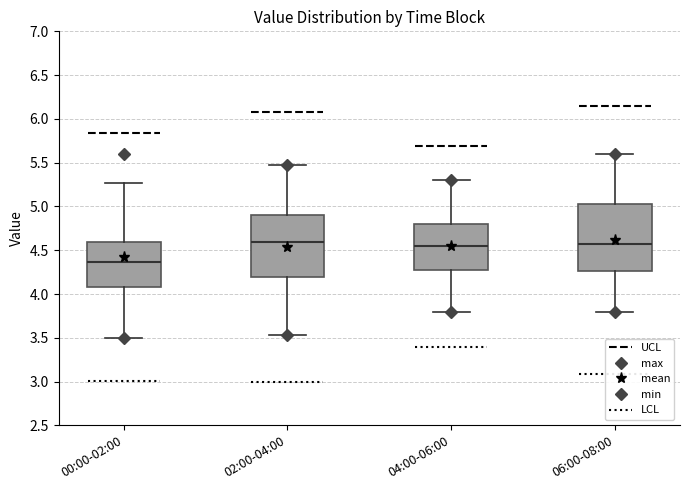

Which box has the lowest median line?

00:00-02:00